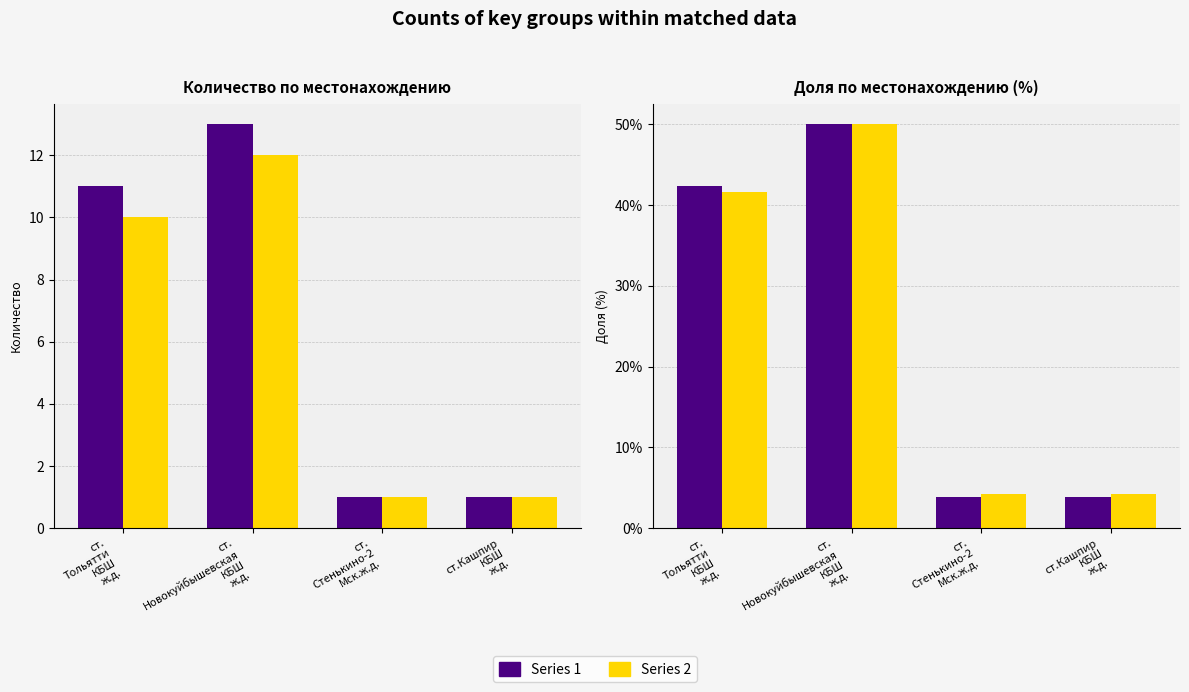

Reading right to left, list all the values displayed in this chart.

Количество (series 1): ст.Кашпир
КБШ
ж.д.=1.0	ст.
Стенькино-2
Мск.ж.д.=1.0	ст.
Новокуйбышевская
КБШ
ж.д.=13.0	ст.
Тольятти
КБШ
ж.д.=11.0
Количество (series 2): ст.Кашпир
КБШ
ж.д.=1.0	ст.
Стенькино-2
Мск.ж.д.=1.0	ст.
Новокуйбышевская
КБШ
ж.д.=12.0	ст.
Тольятти
КБШ
ж.д.=10.0
% (series 1): ст.Кашпир
КБШ
ж.д.=3.8	ст.
Стенькино-2
Мск.ж.д.=3.8	ст.
Новокуйбышевская
КБШ
ж.д.=50.0	ст.
Тольятти
КБШ
ж.д.=42.3
% (series 2): ст.Кашпир
КБШ
ж.д.=4.2	ст.
Стенькино-2
Мск.ж.д.=4.2	ст.
Новокуйбышевская
КБШ
ж.д.=50.0	ст.
Тольятти
КБШ
ж.д.=41.7